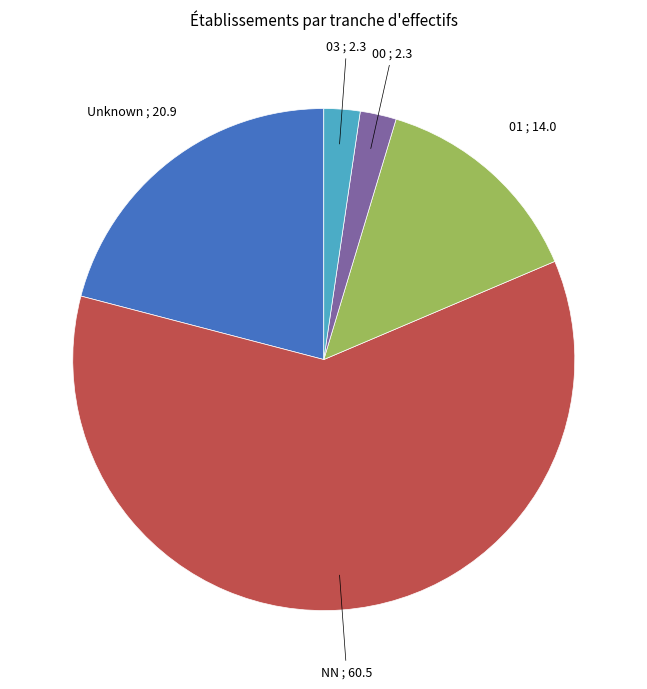

Is there any slice that represents more than half of the pie?

Yes